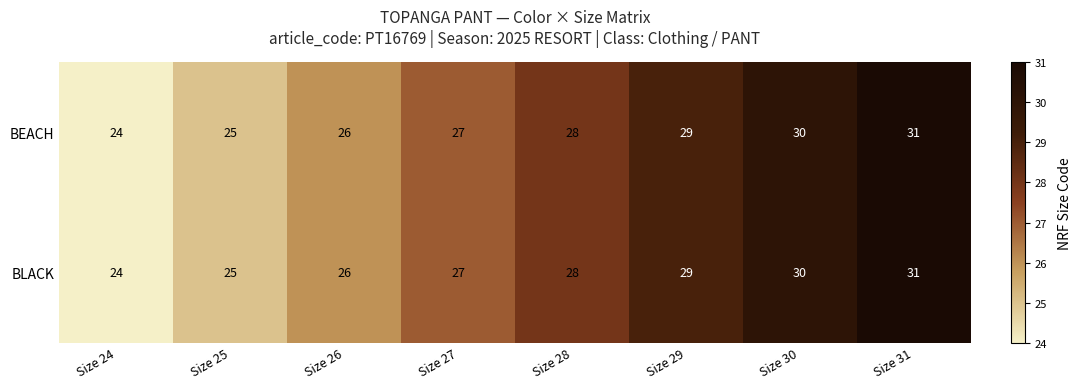

List the labels in order of BEACH value, largest first.

Size 31, Size 30, Size 29, Size 28, Size 27, Size 26, Size 25, Size 24